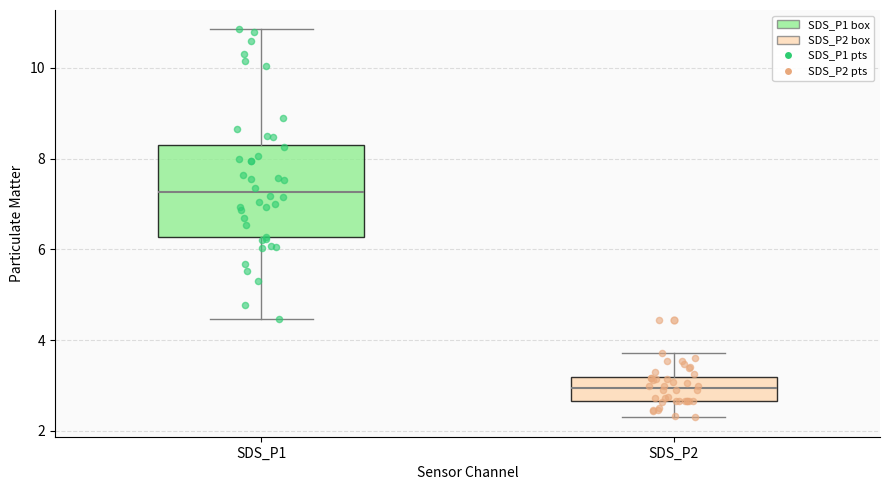

Which box has the highest median line?

SDS_P1